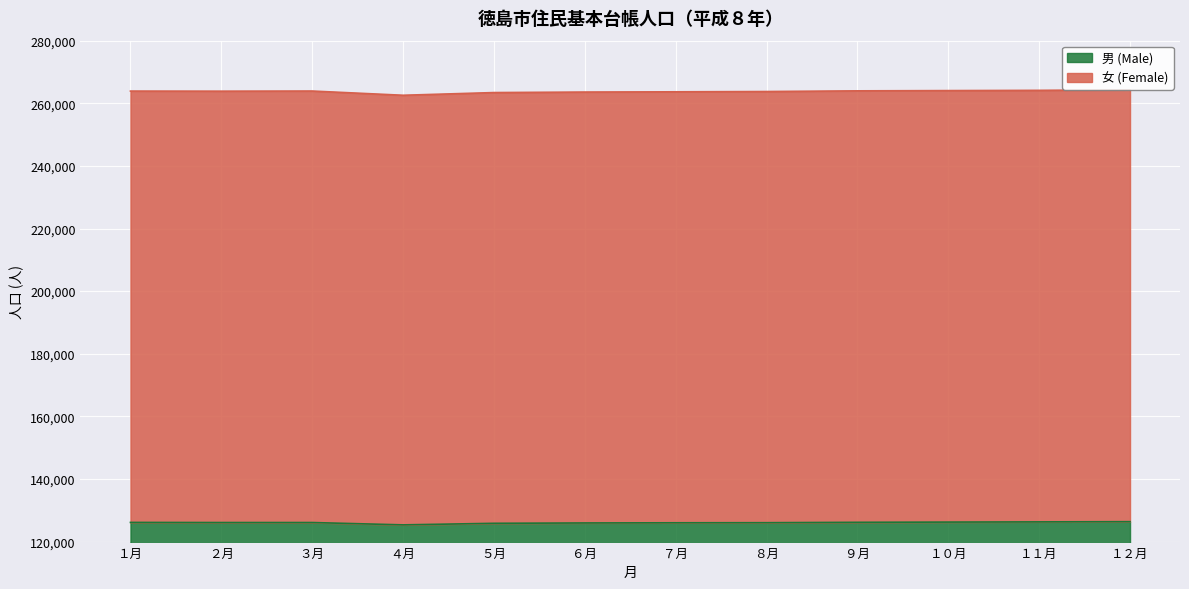

Count the number of categories in the chart.

12